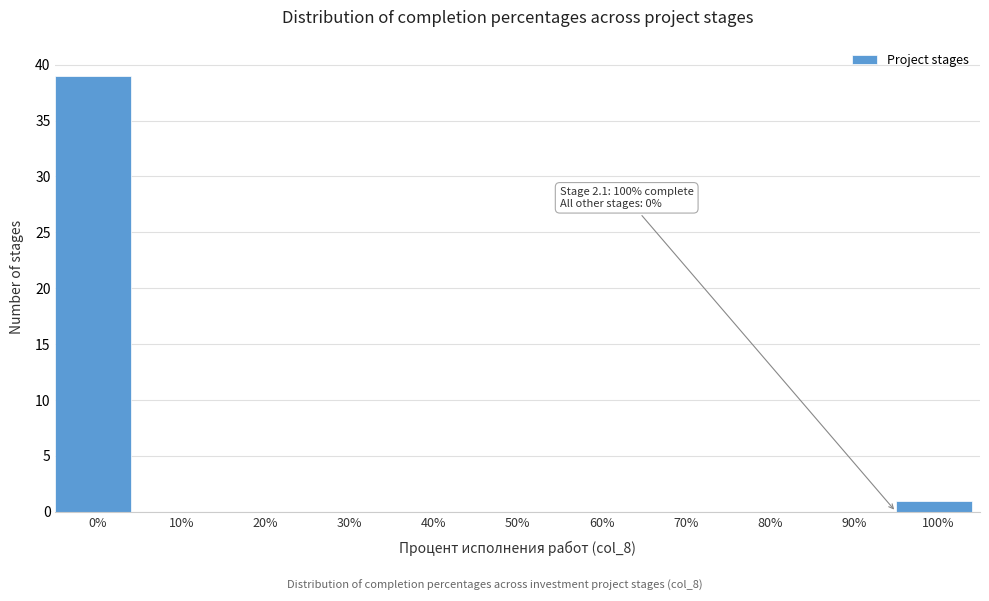

Reading right to left, what are all the values shown in this chart?

100%=1	90%=0	80%=0	70%=0	60%=0	50%=0	40%=0	30%=0	20%=0	10%=0	0%=39